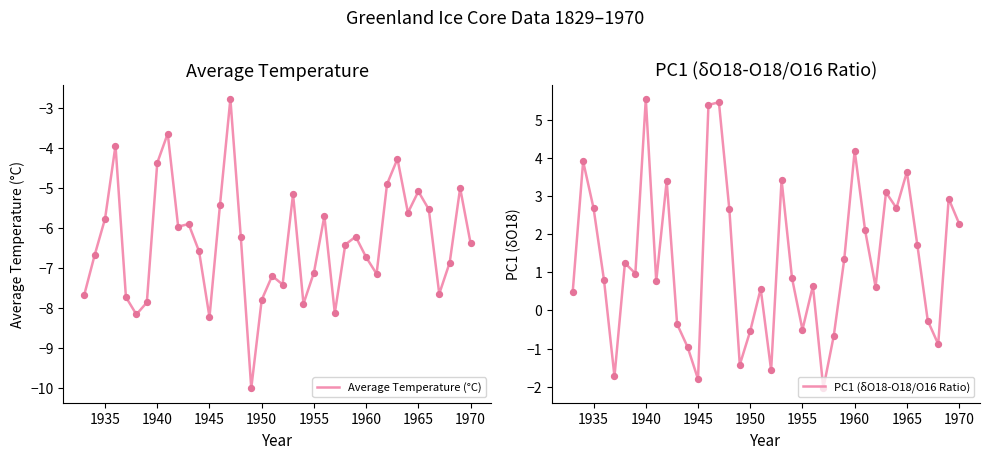

What is the maximum value for Average Temperature (°C)?

-2.8